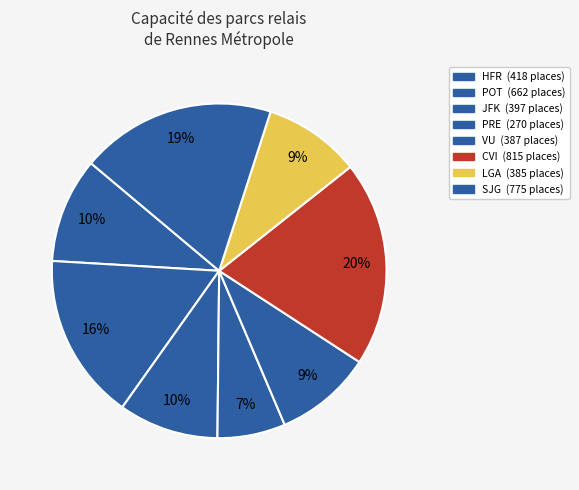

How many slices are in this pie chart?

8